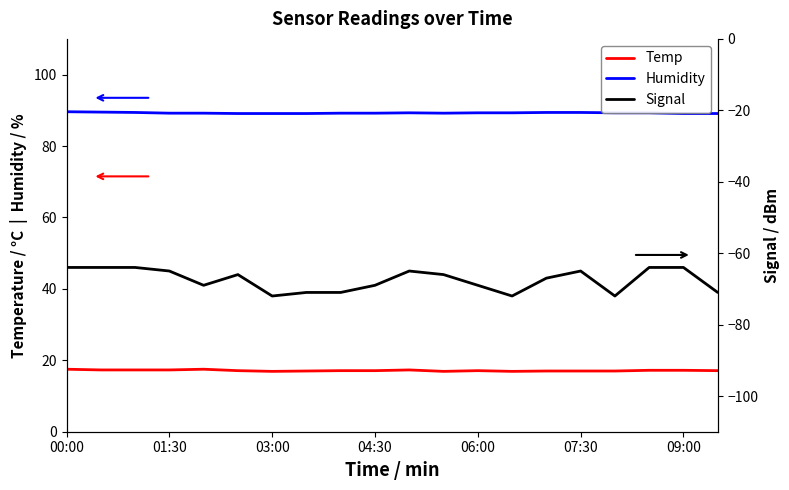

What position from the right is 7?

13